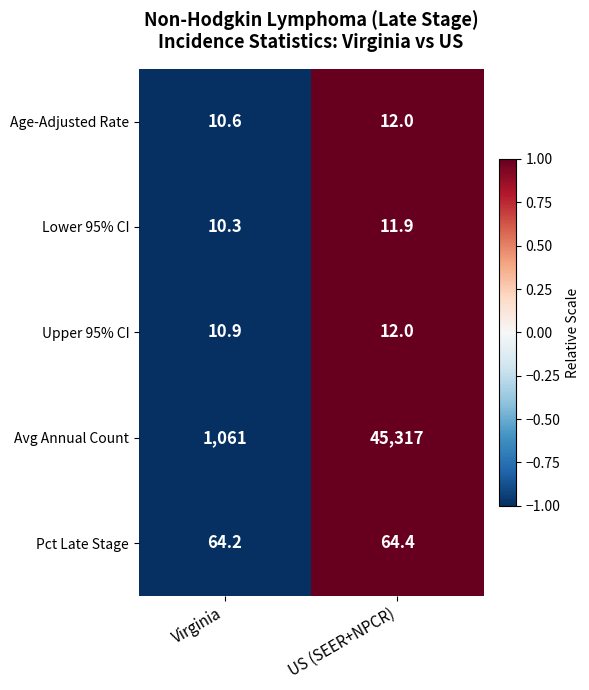

Which series has the largest total across all categories?

Avg Annual Count